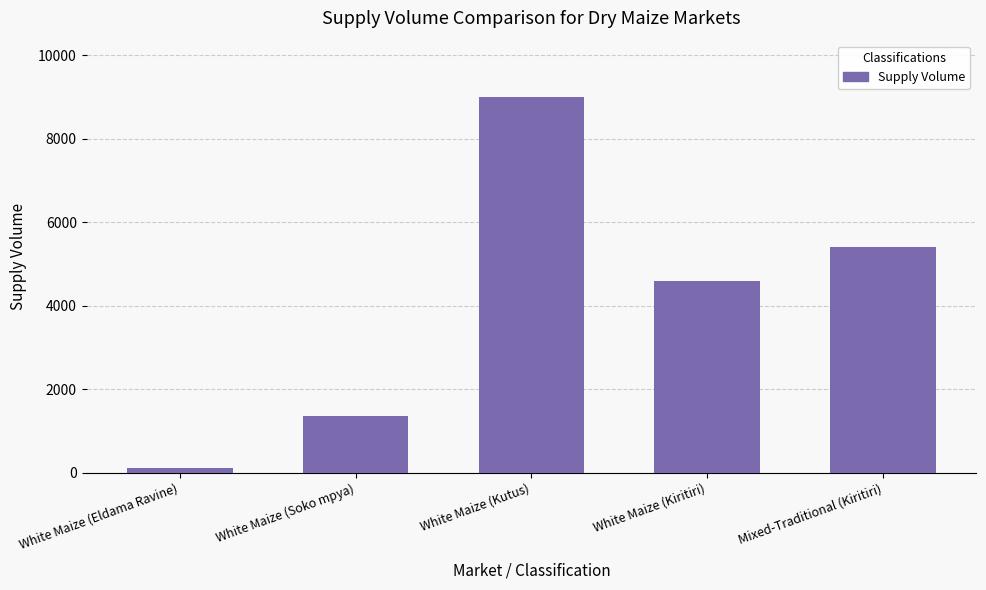

What is the average value?

4094